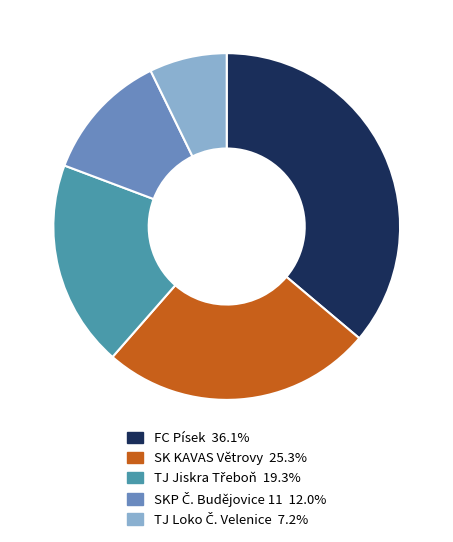

Does FC Písek represent more than half of the total?

No